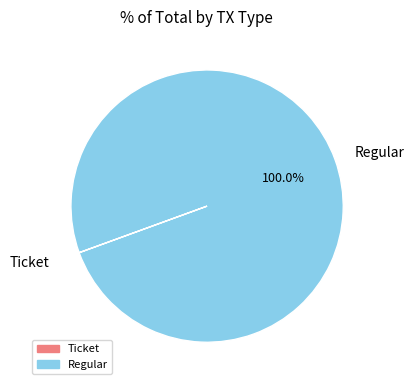

Is there a majority slice in this chart?

Yes